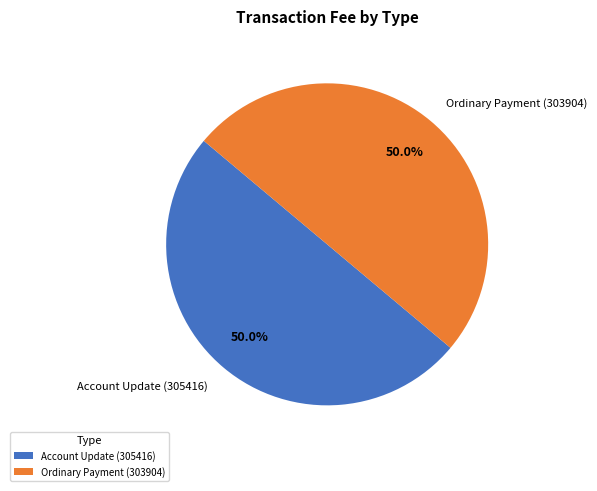

What is the ratio of the value at Ordinary Payment (303904) to the value at Account Update (305416)?

1.0